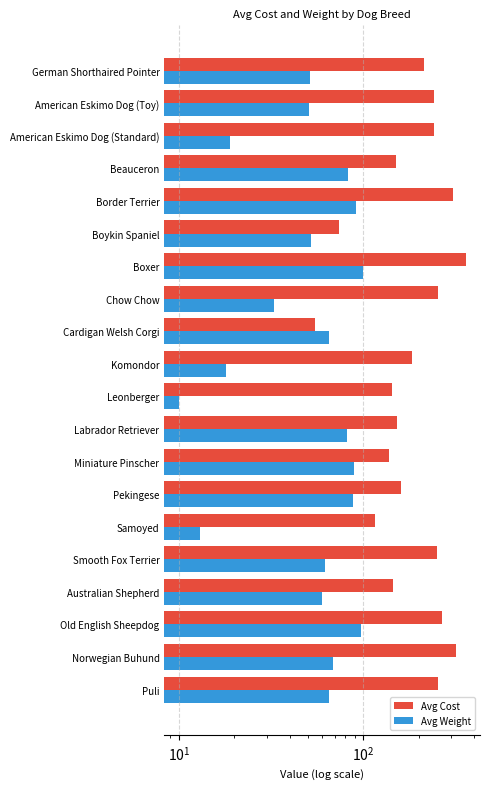

Reading left to right, what are all the values shown in this chart?

Avg Cost: 214.0	243.0	243.0	151.0	309.0	74.0	360.0	254.0	55.0	185.0	143.0	153.0	138.0	161.0	116.0	252.0	146.0	267.0	319.0	256.0
Avg Weight: 51.5	51.0	19.0	83.0	91.0	52.0	100.0	33.0	65.0	18.0	10.0	82.0	89.0	88.0	13.0	62.0	60.0	98.0	69.0	65.0